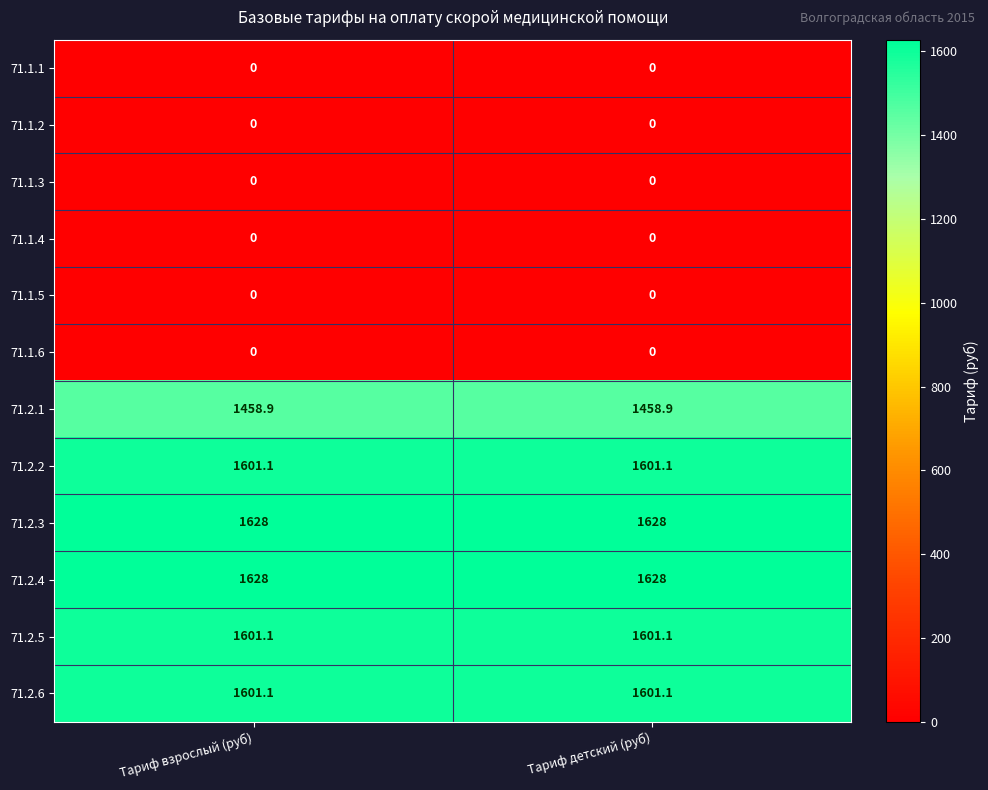

How many series are shown in this chart?

12